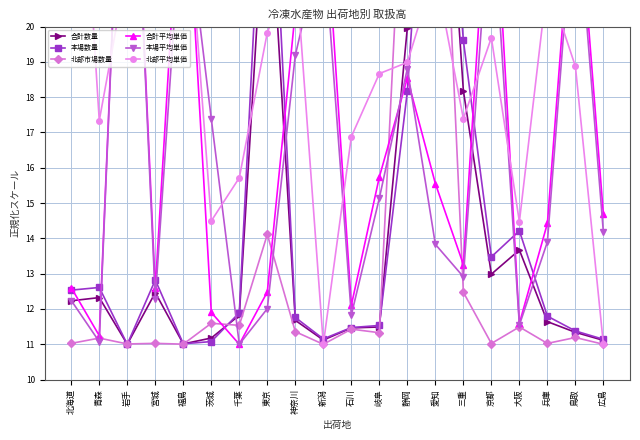

Reading left to right, extract all data points from this chart.

合計数量: 12.2	12.3	11.0	12.5	11.0	11.2	11.8	24.9	11.7	11.1	11.5	11.5	20.0	30.0	18.2	13.0	13.7	11.6	11.3	11.1
本場数量: 12.5	12.6	11.0	12.8	11.0	11.1	11.9	27.6	11.8	11.2	11.5	11.5	18.2	30.0	19.6	13.5	14.2	11.8	11.4	11.1
北部市場数量: 11.0	11.2	11.0	11.0	11.0	11.6	11.5	14.1	11.4	11.0	11.4	11.3	27.3	30.0	12.5	11.0	11.5	11.0	11.2	11.0
合計平均単価: 12.6	11.2	30.0	12.6	25.8	11.9	11.0	12.5	20.4	24.2	12.1	15.7	18.5	15.6	13.3	25.7	11.6	14.4	24.8	14.7
本場平均単価: 12.2	11.1	30.0	12.3	24.0	17.4	11.0	12.0	19.2	22.6	11.8	15.1	18.8	13.8	12.9	23.9	11.5	13.9	24.1	14.2
北部平均単価: 30.0	17.3	21.7	21.5	25.1	14.5	15.7	19.8	21.9	11.0	16.9	18.7	19.0	21.6	17.4	19.7	14.5	21.3	18.9	11.0